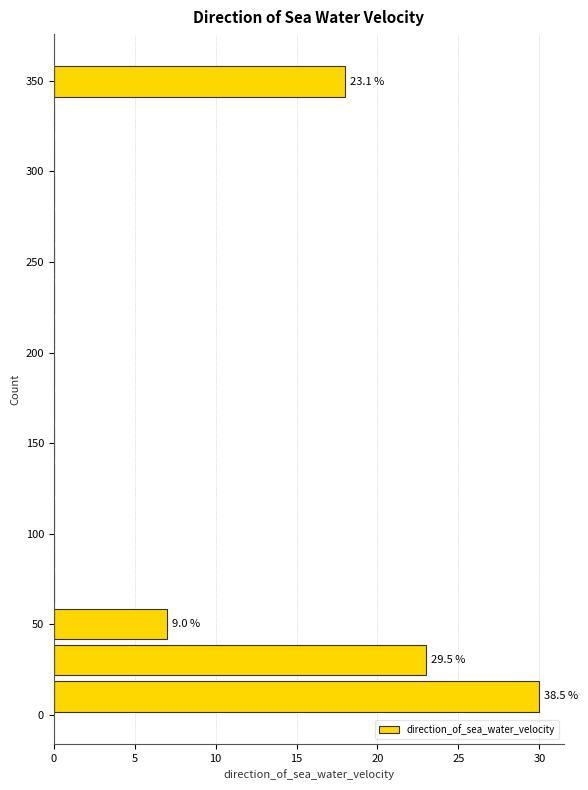

Around what value on the y-axis is the longest bar? Give the approximate position of its centre, as read against the axis.

10